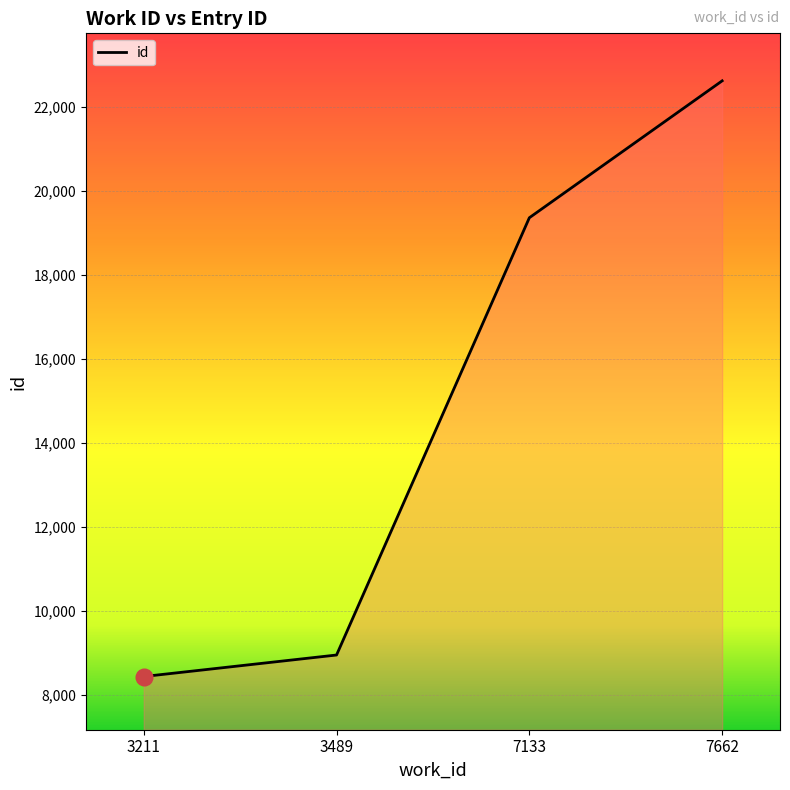

What is the sum of the values at 7662 and 3489?

31569